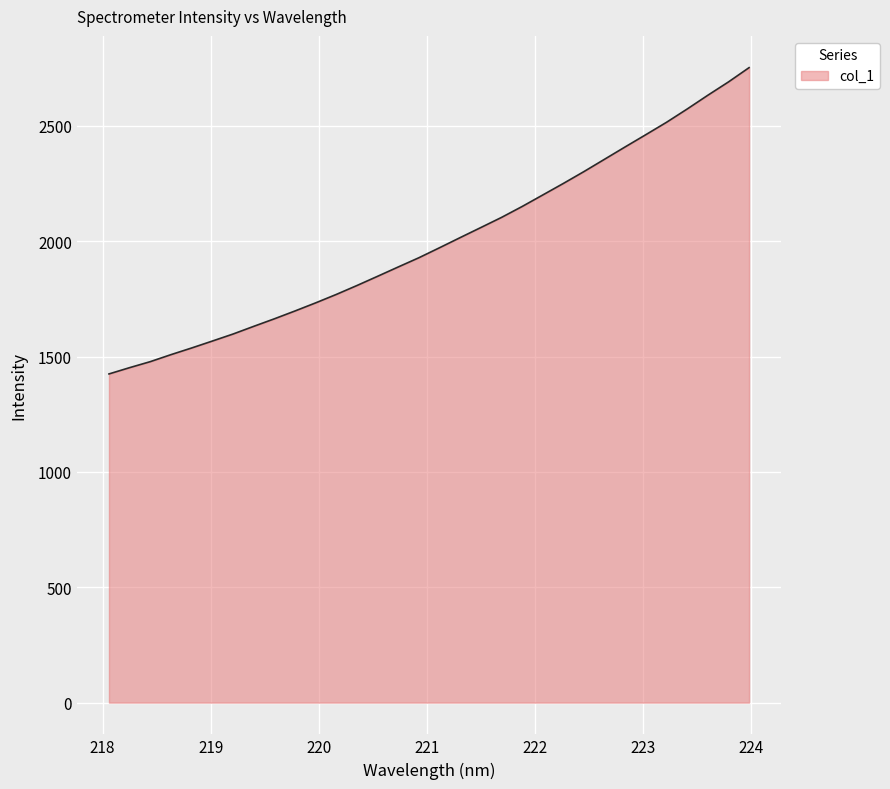

What is the maximum value shown in the chart?

2752.1